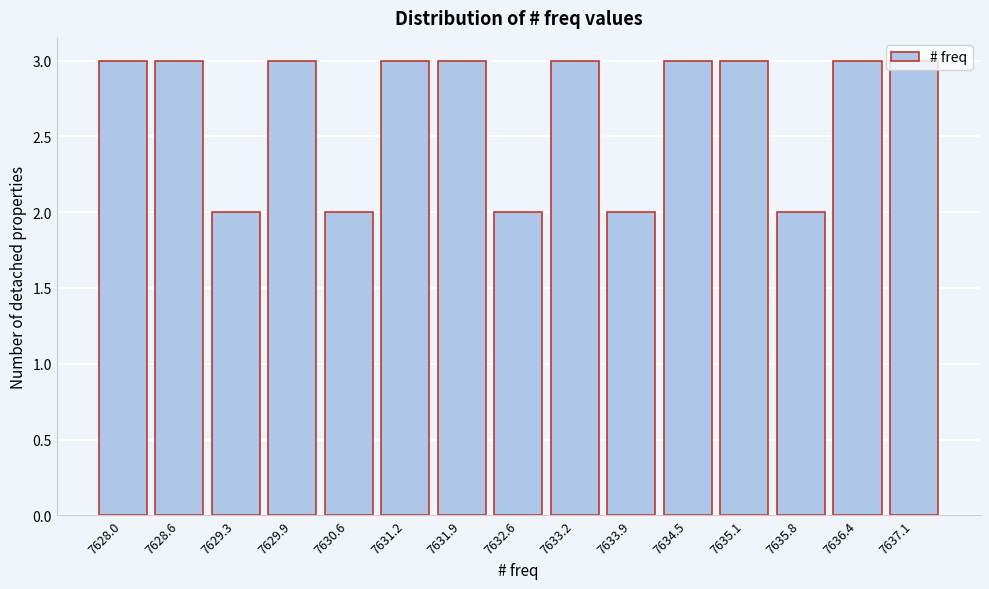

The value at 7631.9 is 4. True or false?

False